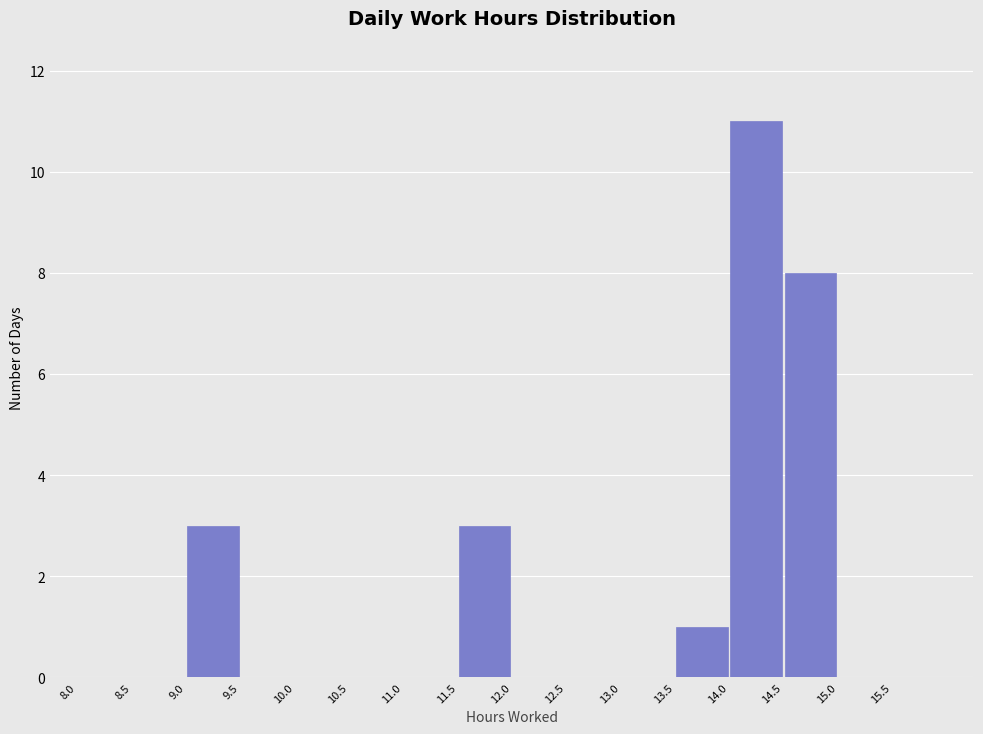

Over which range of the x-axis is the bar tallest?

14.0 to 14.5